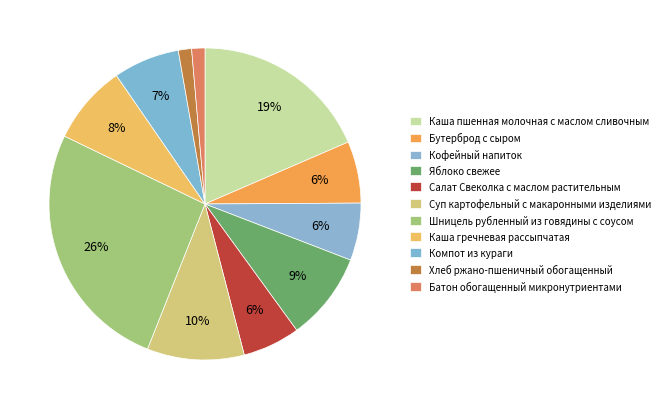

What percentage is the Компот из кураги slice, to the nearest percent?

7%